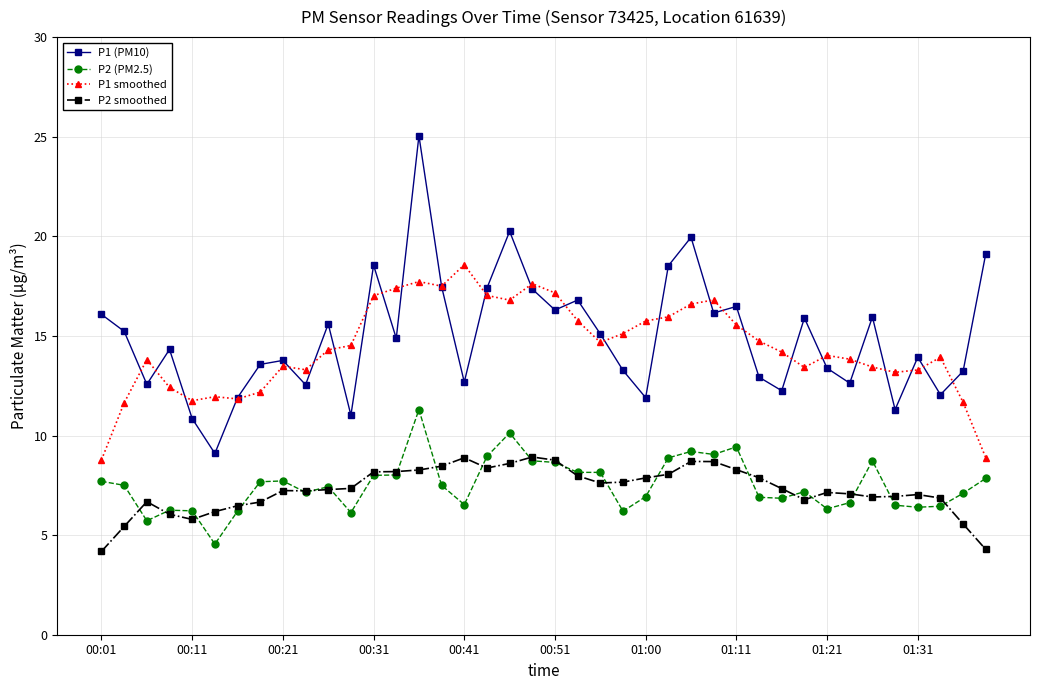

What is the sum of all P1 smoothed values?

577.6